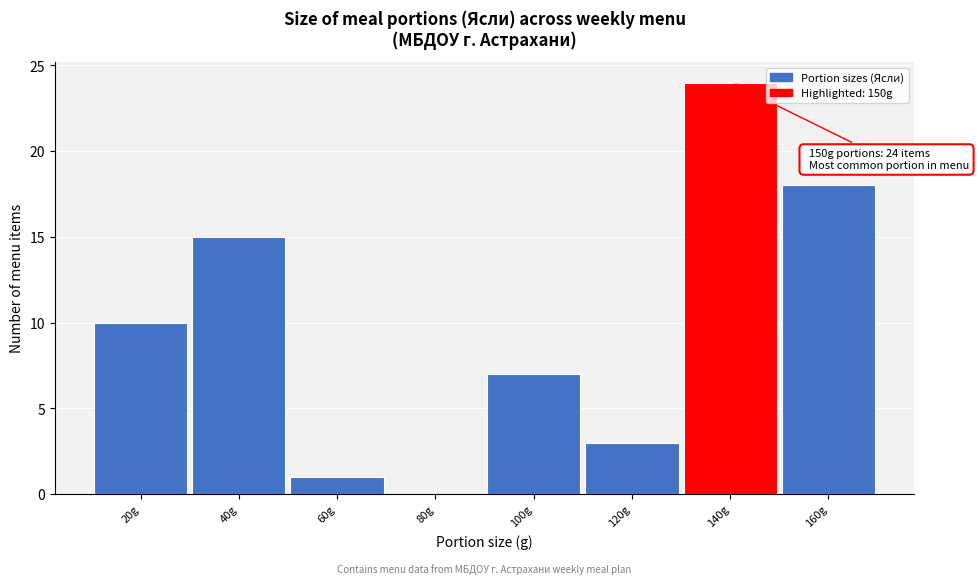

Reading left to right, list all the values displayed in this chart.

20g=10	40g=15	60g=1	80g=0	100g=7	120g=3	140g=24	160g=18